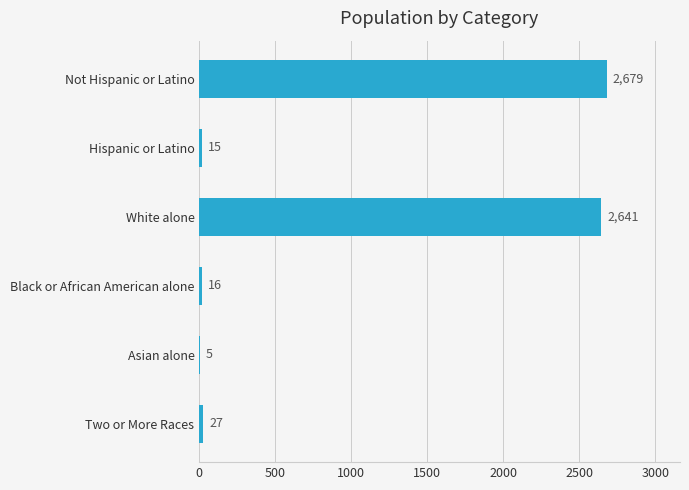

How many categories are shown in the chart?

6